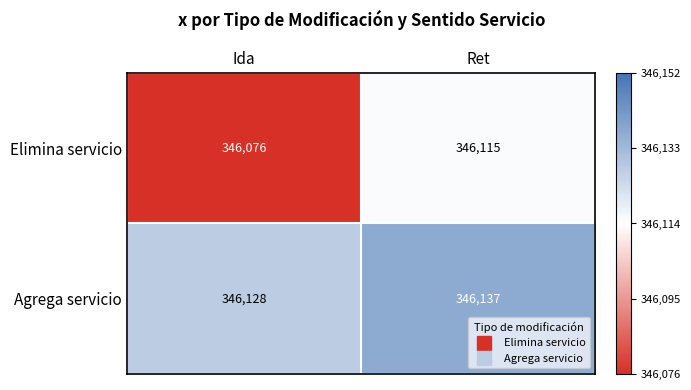

Which series has the largest range (max minus min)?

Elimina servicio